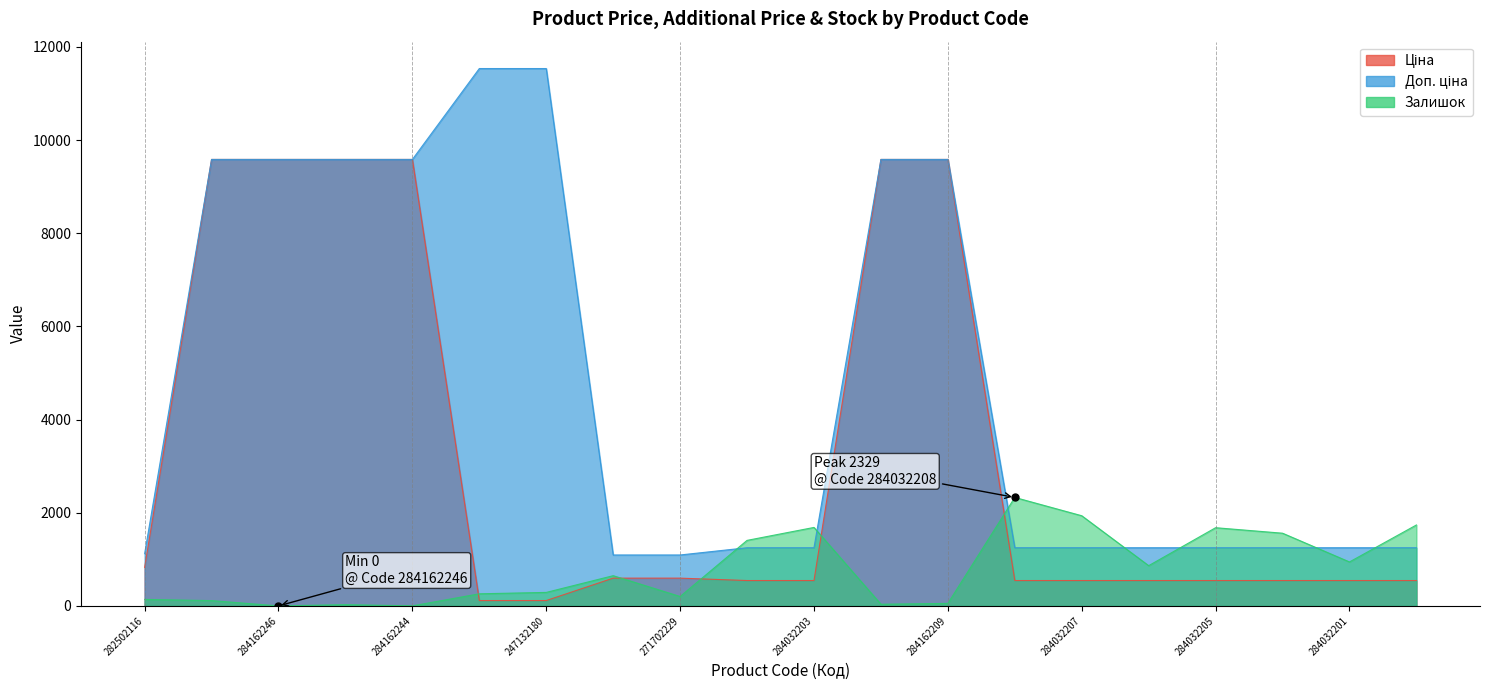

At how many categories does at least one series exceed 9533?

8